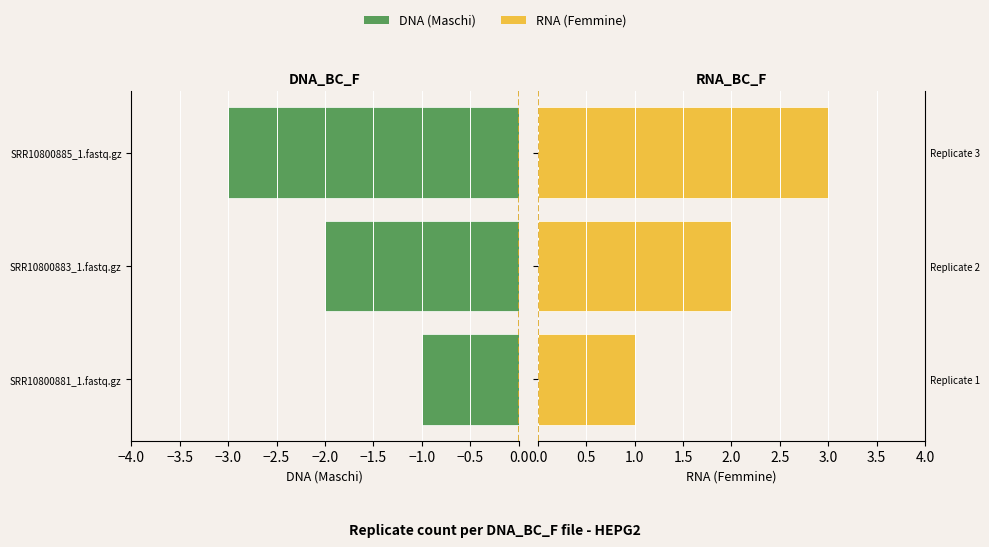

What value does the DNA (Maschi) series have at SRR10800885_1.fastq.gz?

-3